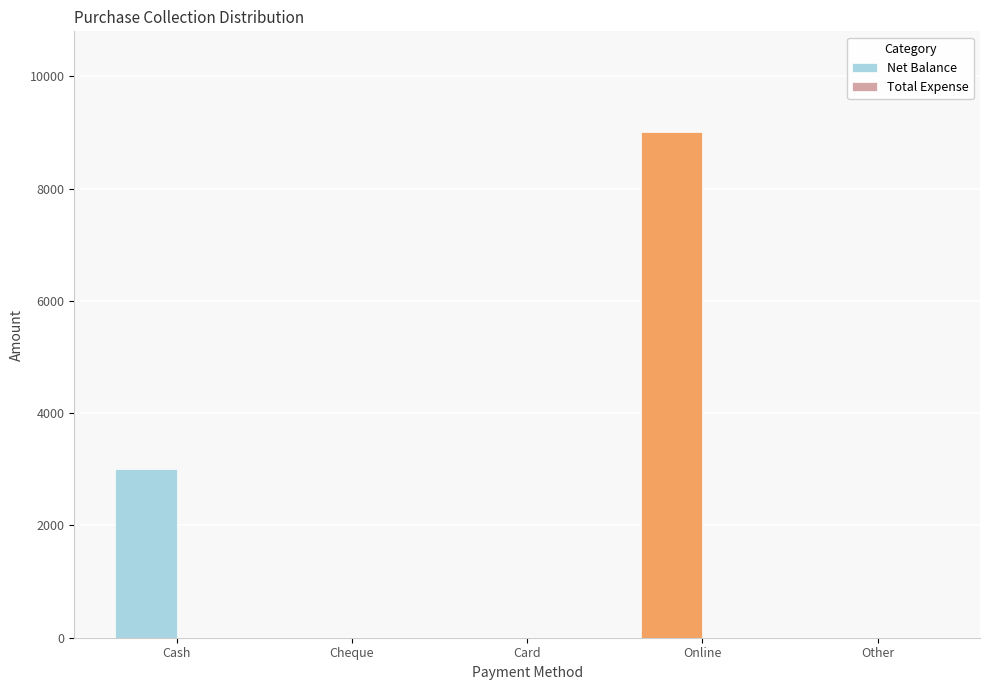

Between Other and Cash, which is larger?

Cash